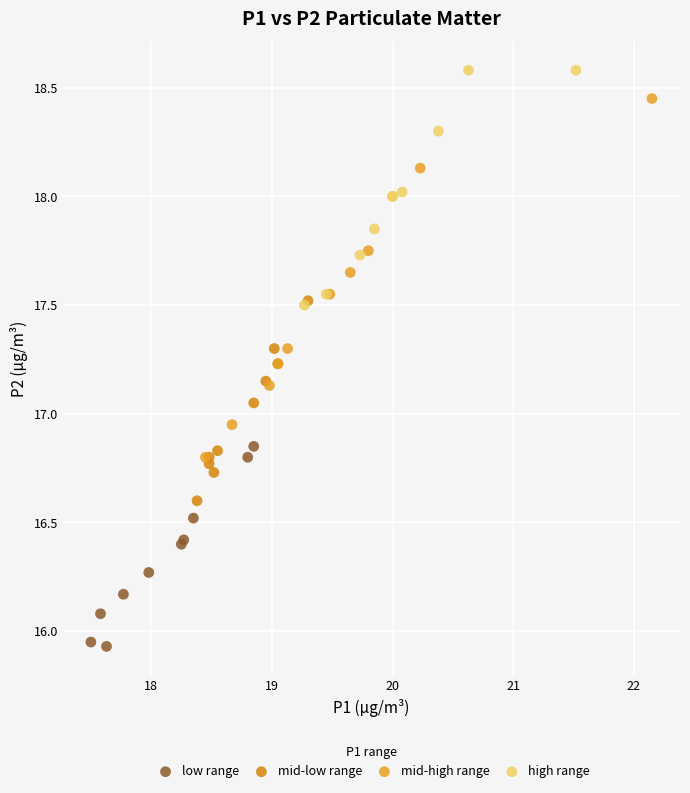

Which series has the largest Y range (max minus min)?

mid-high range